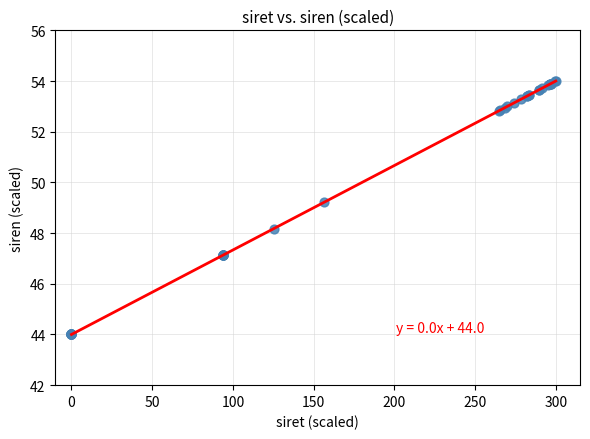

What Y value in the scatter plot is closest to 49?

49.2